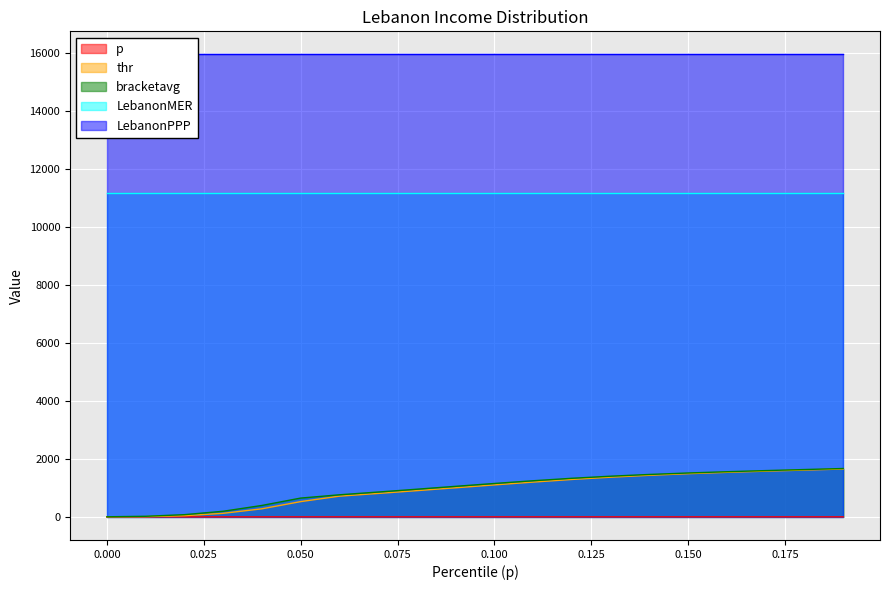

Which series changed the most between 0.11 and 0.19?

thr